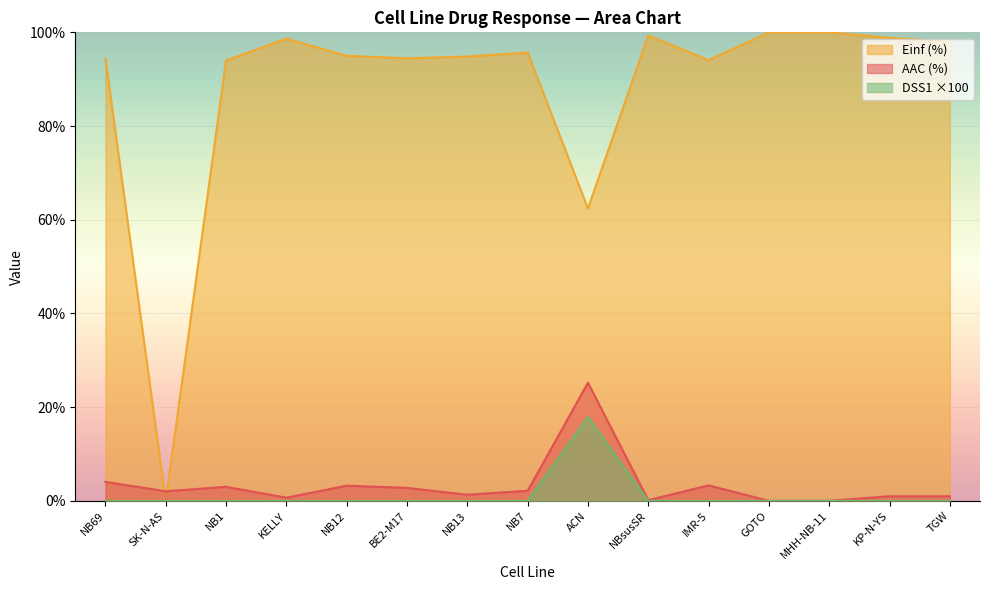

List the series in order of their peak value, highest first.

Einf (%), AAC (%), DSS1 ×100